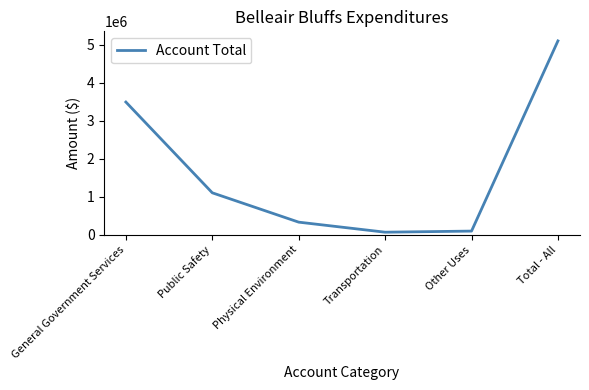

Reading left to right, list all the values displayed in this chart.

General Government Services=3496287	Public Safety=1106752	Physical Environment=334180	Transportation=69820	Other Uses=98900	Total - All=5105939